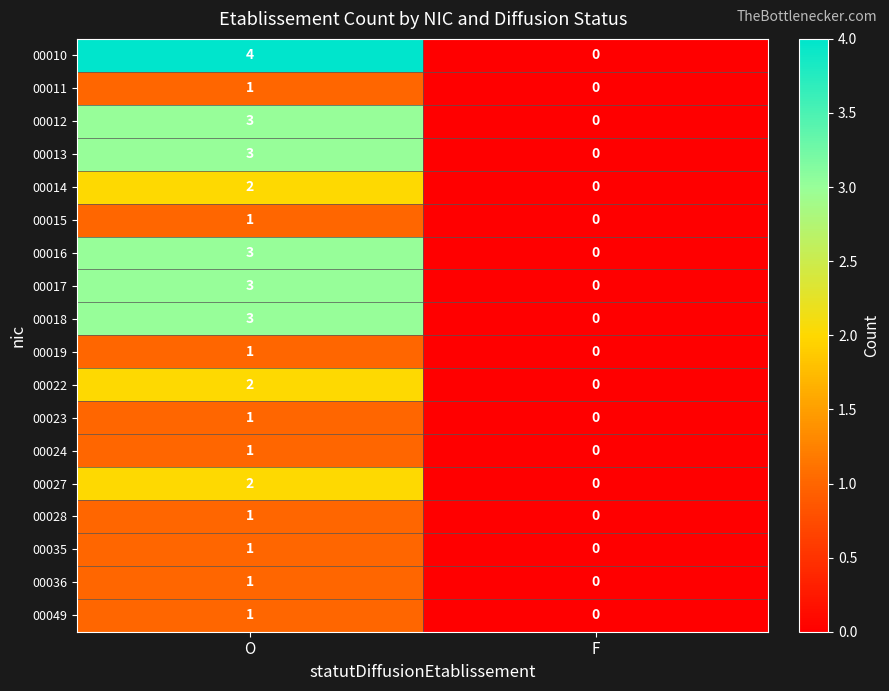

What is the sum of the 00012 values at O and F?

3